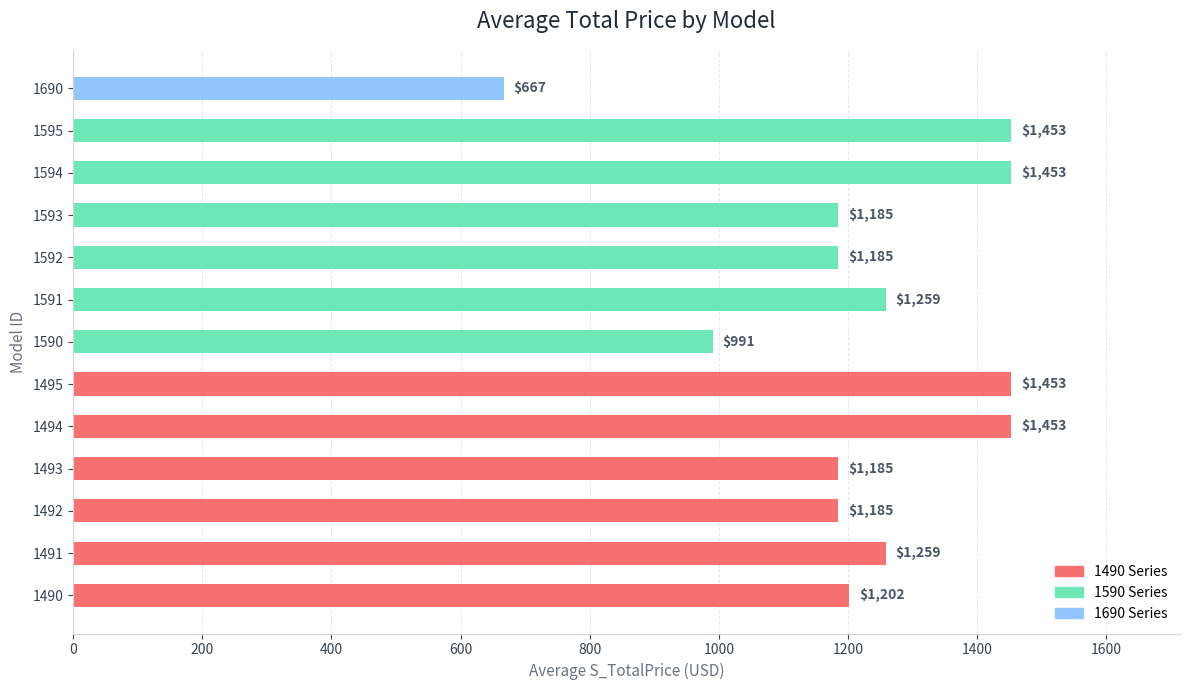

What is the minimum value shown in the chart?

667